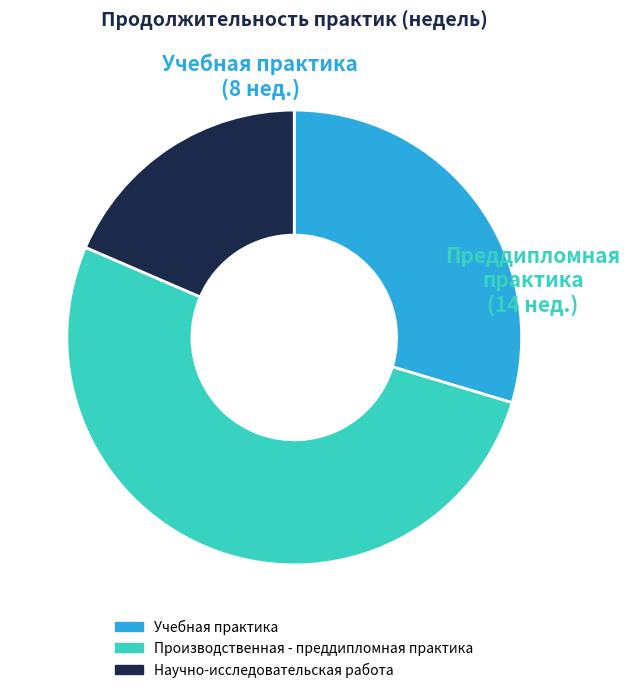

Approximately how many times larger is the value at Производственная - преддипломная практика compared to Научно-исследовательская работа?

2.8